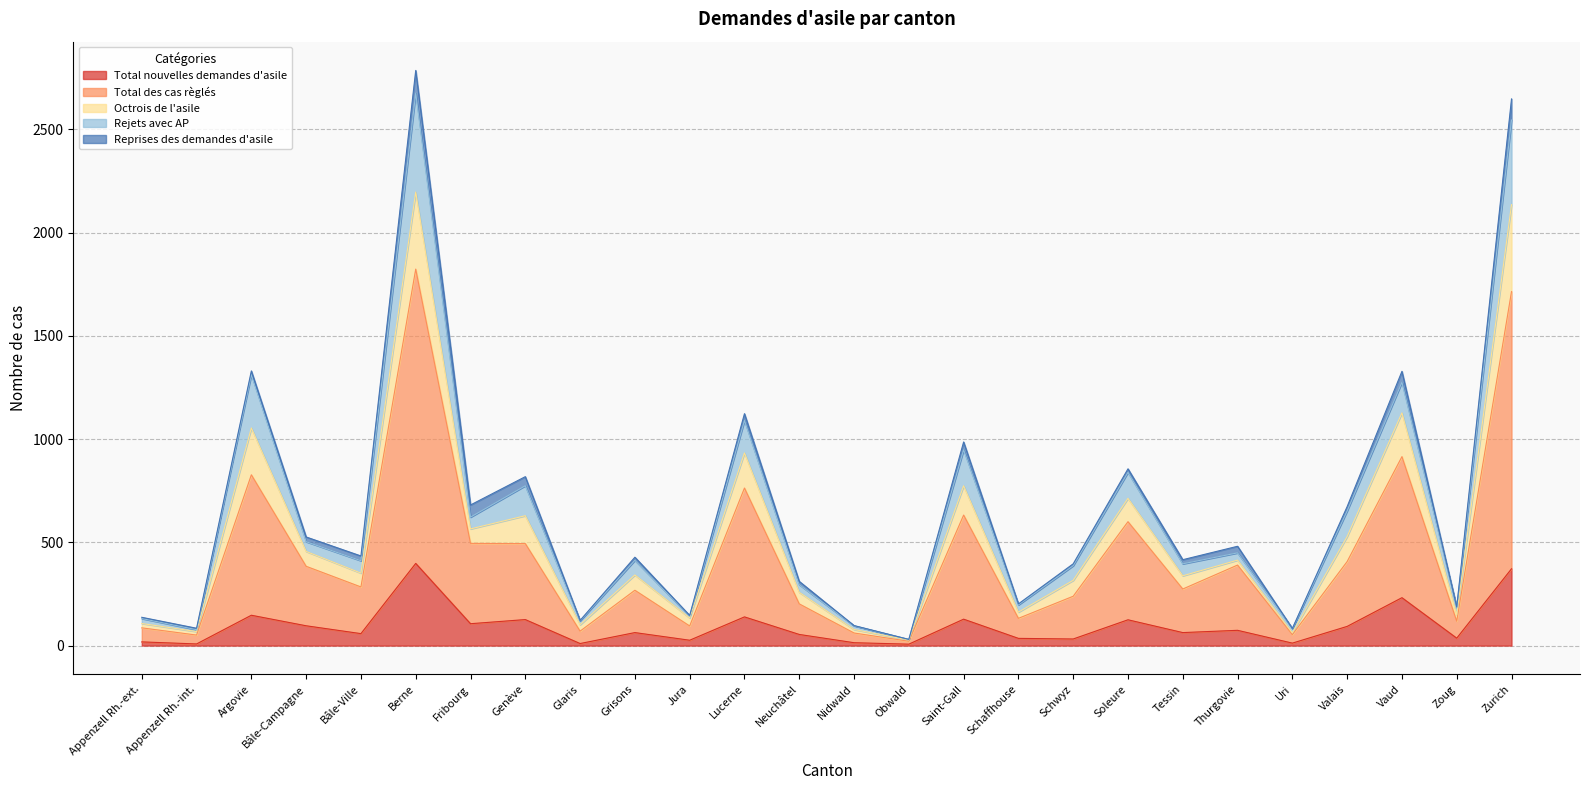

How many interior local peaks does the Total nouvelles demandes d'asile series have?

9